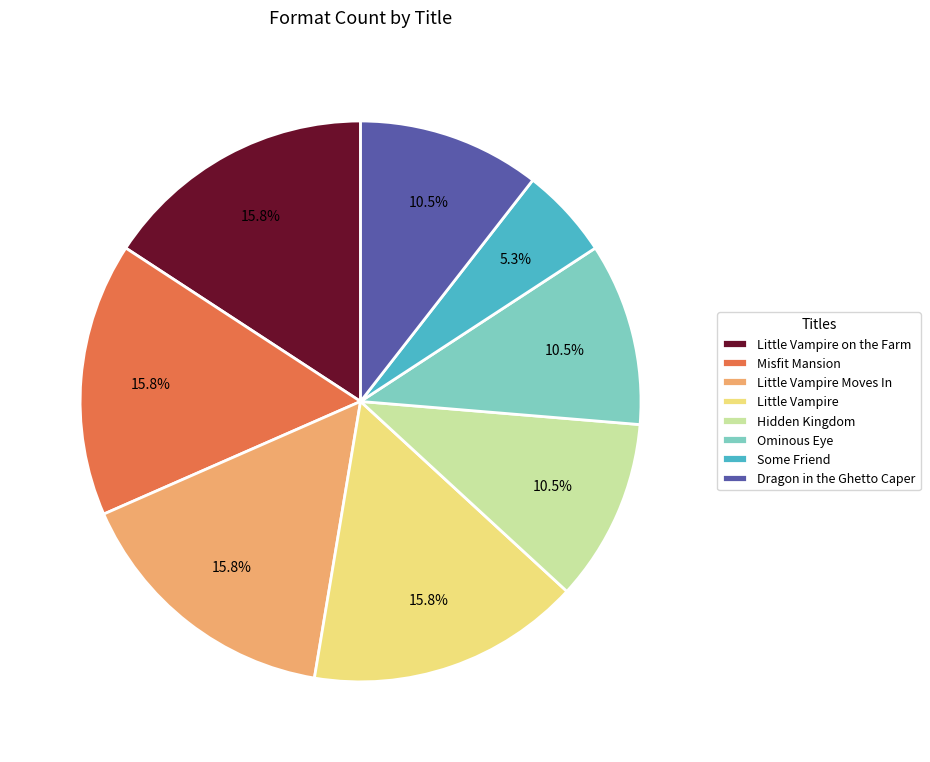

The Little Vampire Moves In slice represents 16% of the pie. True or false?

True